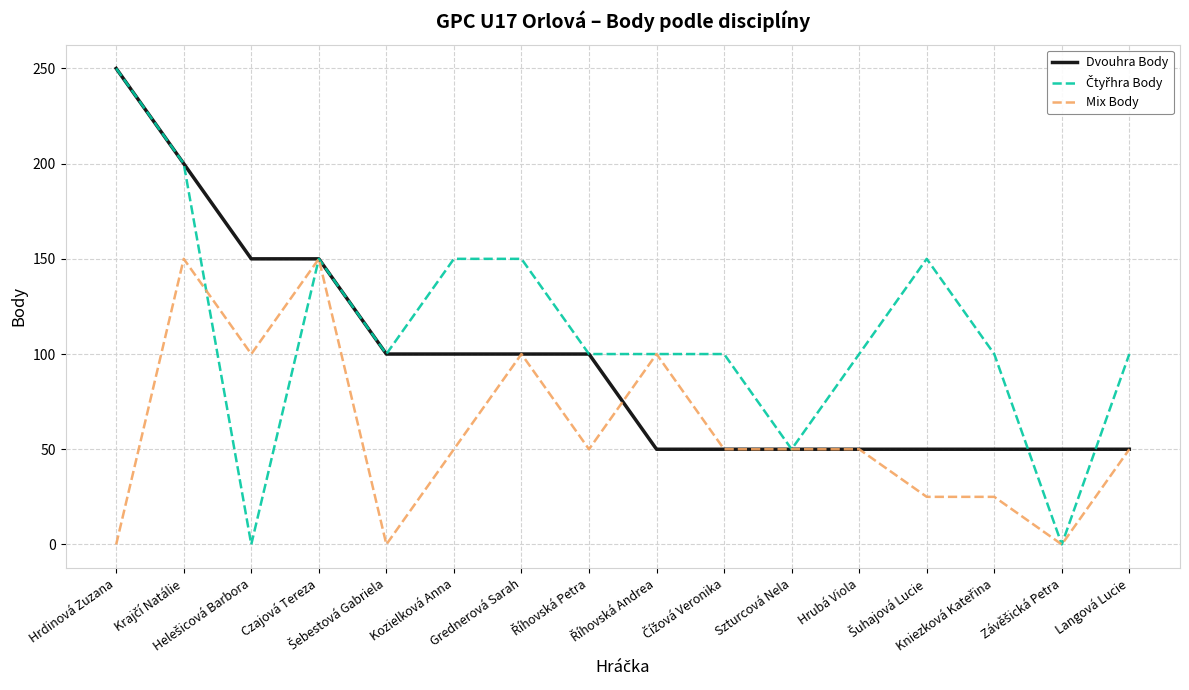

True or false: Mix Body has more than 0 points higher than both neighbors.

True